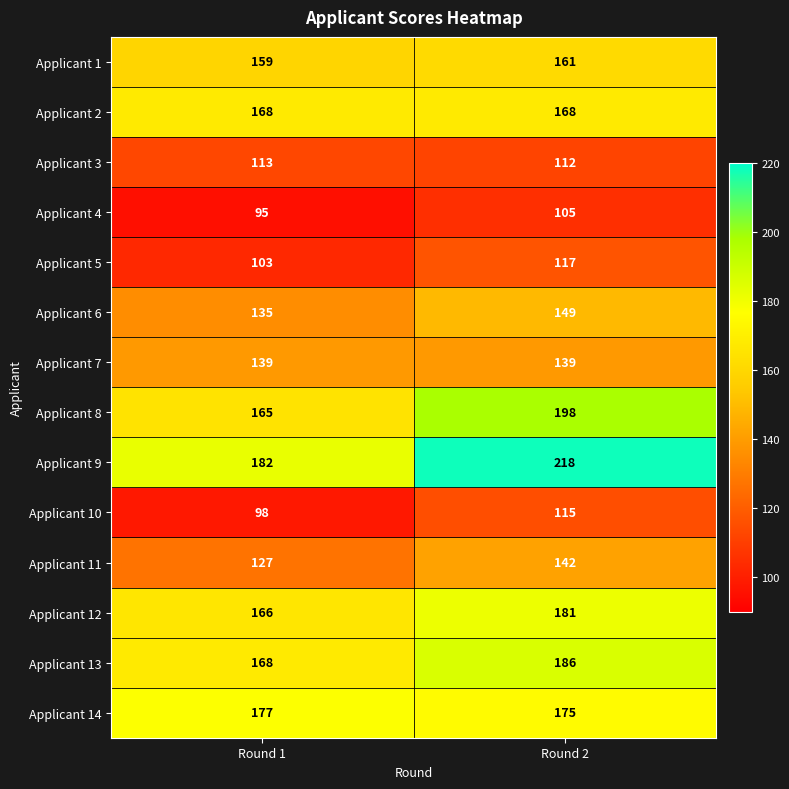

What is the sum of all Applicant 14 values?

352